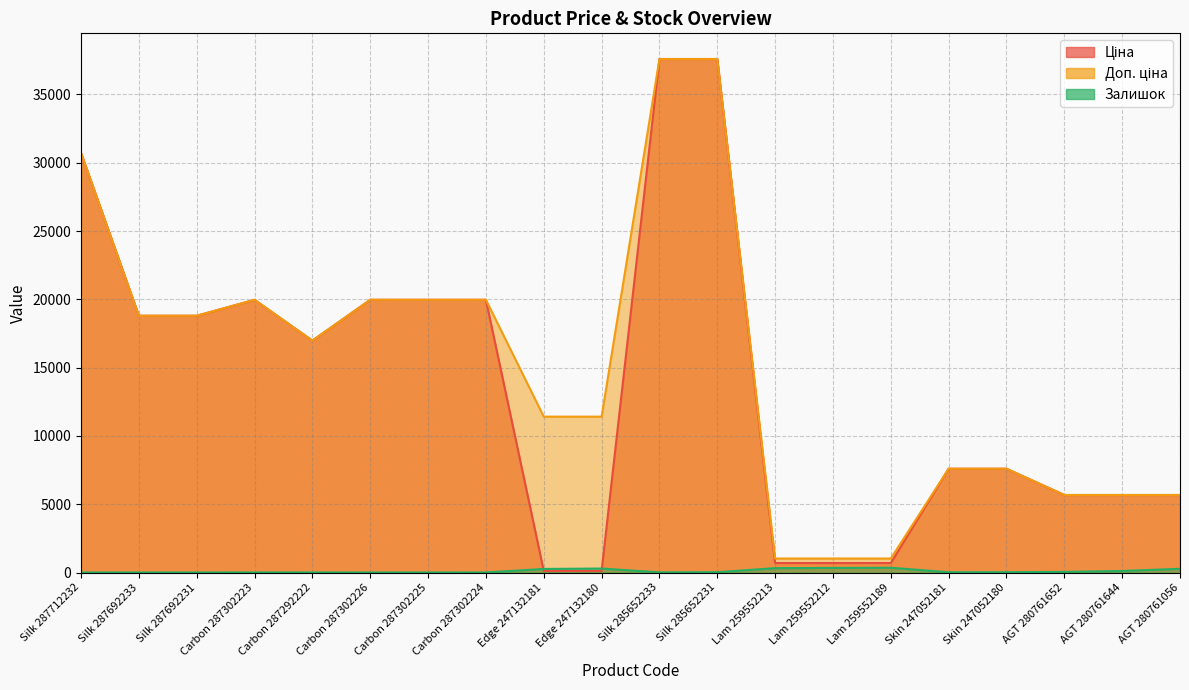

How many data points in Ціна are above 16976?

10